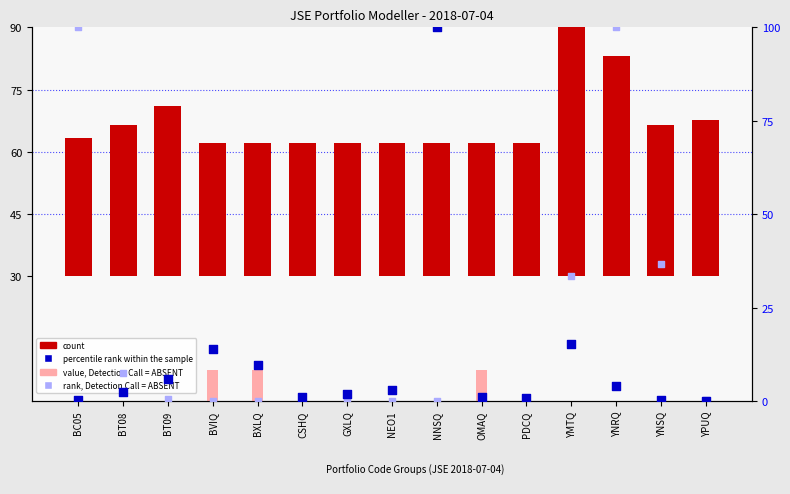

At which category is the sum across all series the highest?

YNRQ